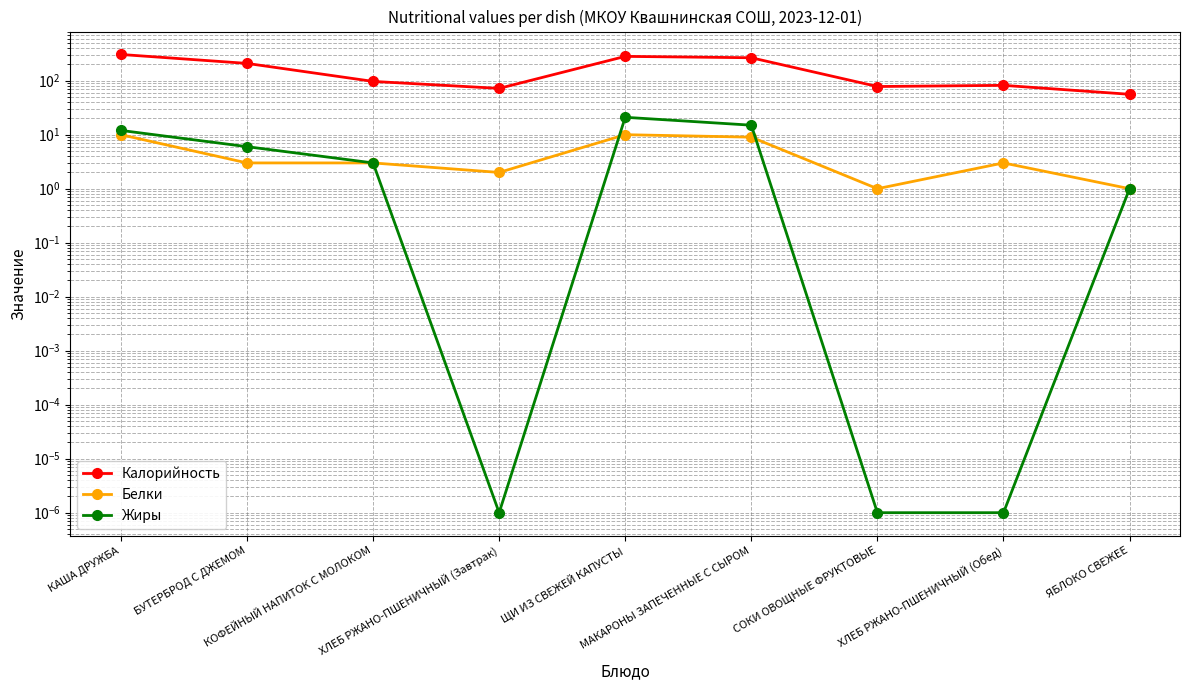

Count the number of categories in the chart.

9